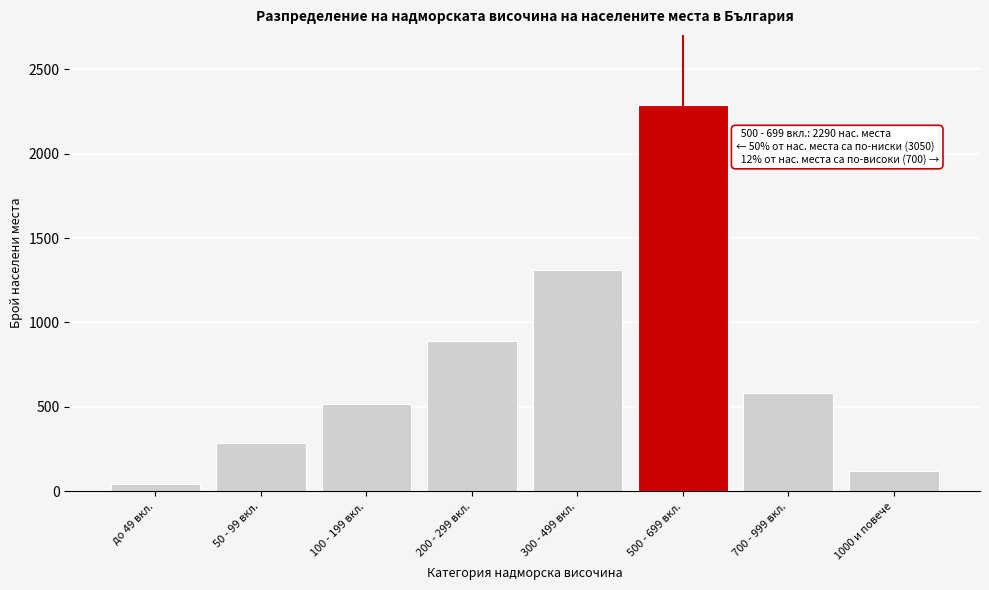

Reading left to right, transcribe all the data shown in this chart.

45	285	520	890	1310	2290	580	120